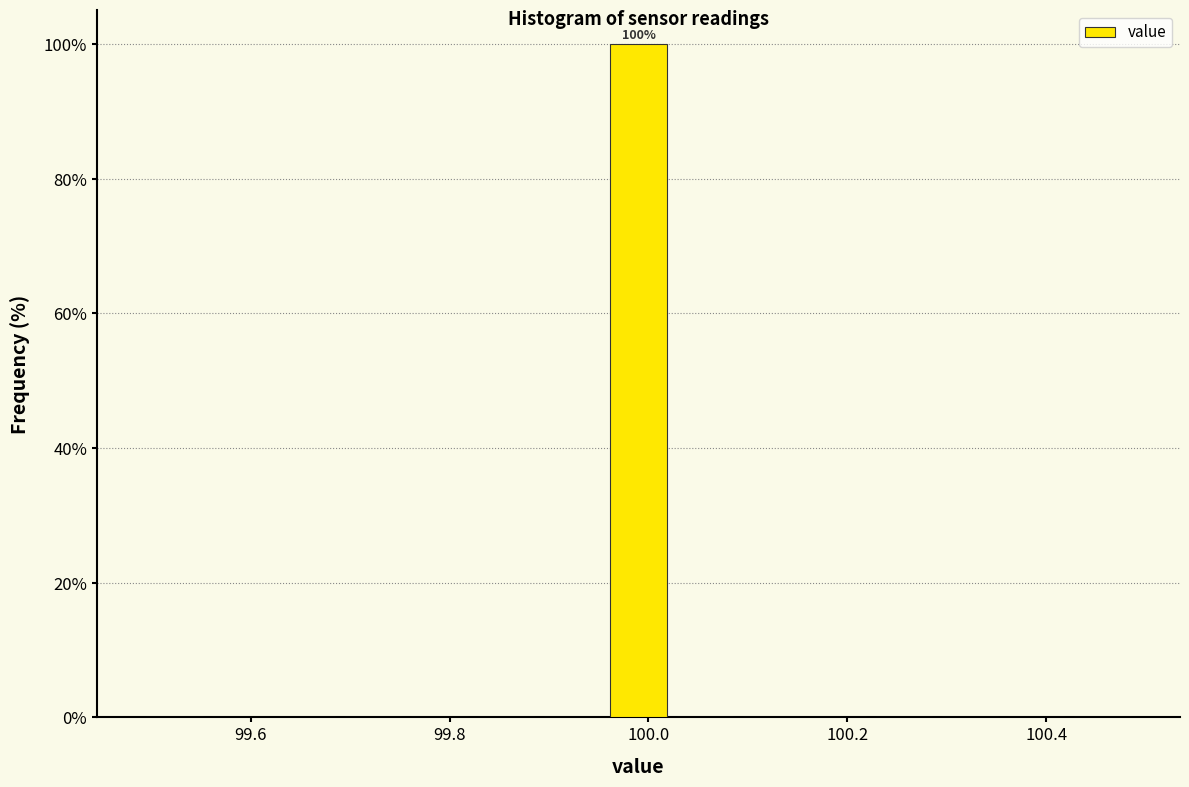

Read against the x-axis, roughly where is the centre of the tallest bar?

100.00